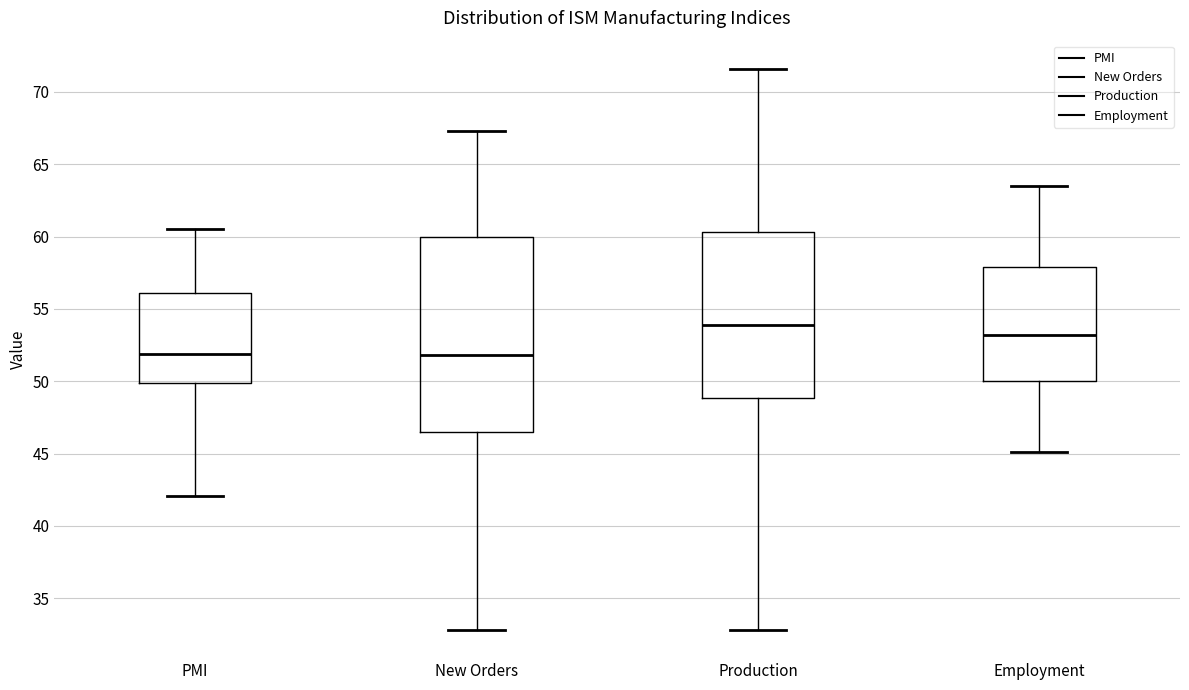

Which box has the highest median line?

Production